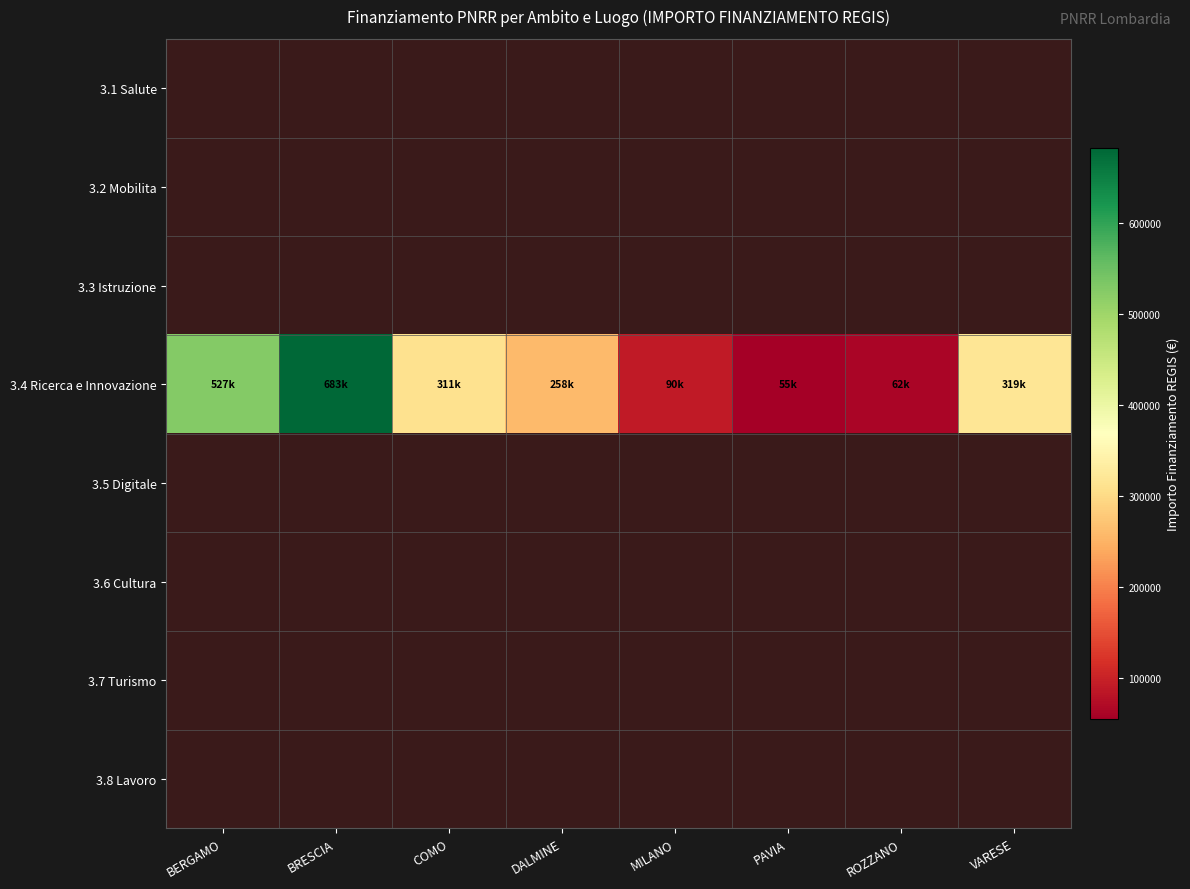

Between BERGAMO and MILANO, which is larger?

BERGAMO